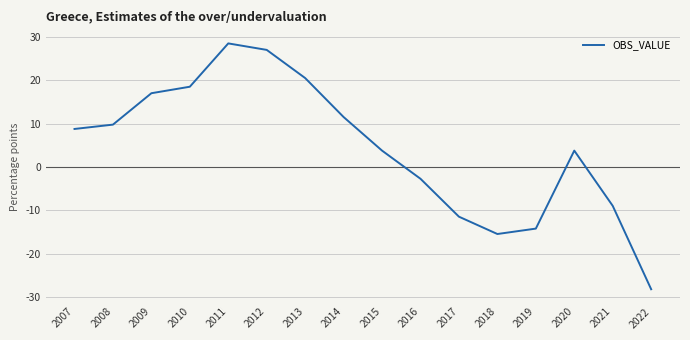

The chart shows a value of 17.0 at 2009. True or false?

True